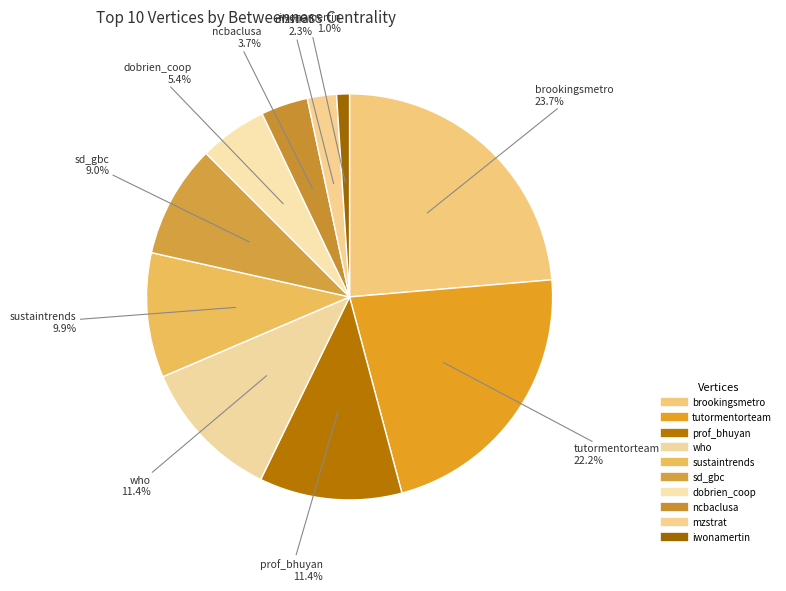

To the nearest percent, what portion does dobrien_coop represent?

5%